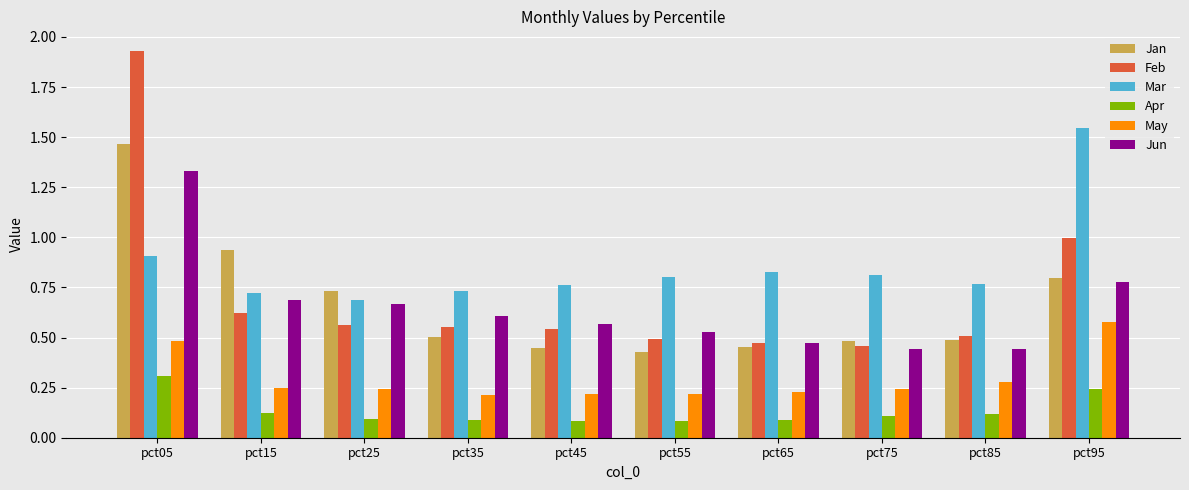

Between pct15 and pct45, which series saw the biggest shift?

Jan